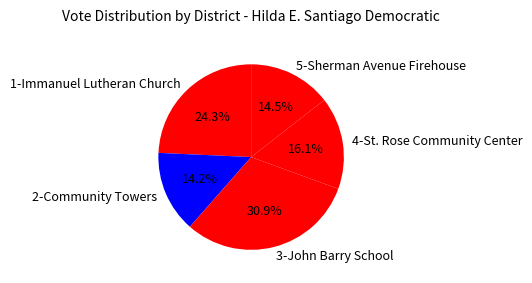

Count the number of slices in the pie.

5